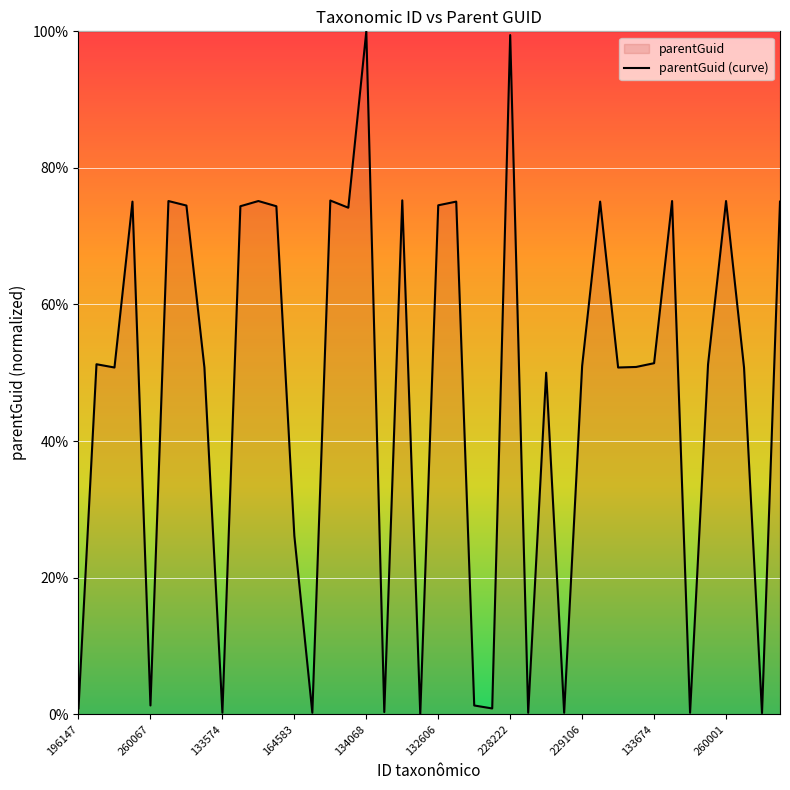

What is the greatest value displayed?

100.0